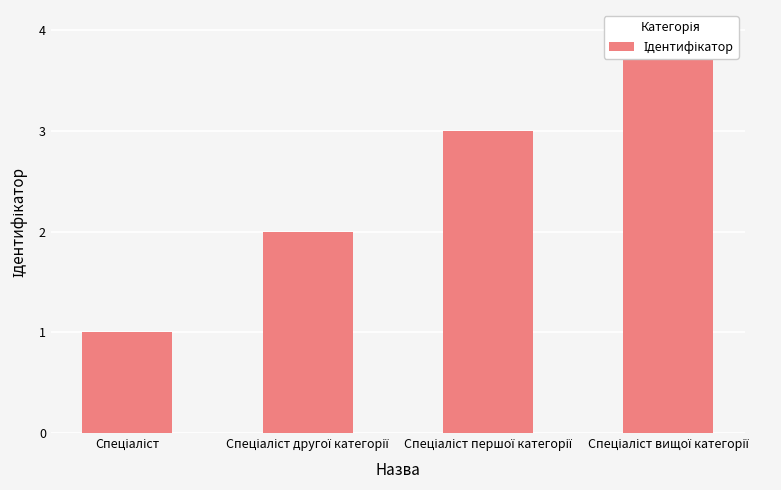

What is the sum of all values?

10